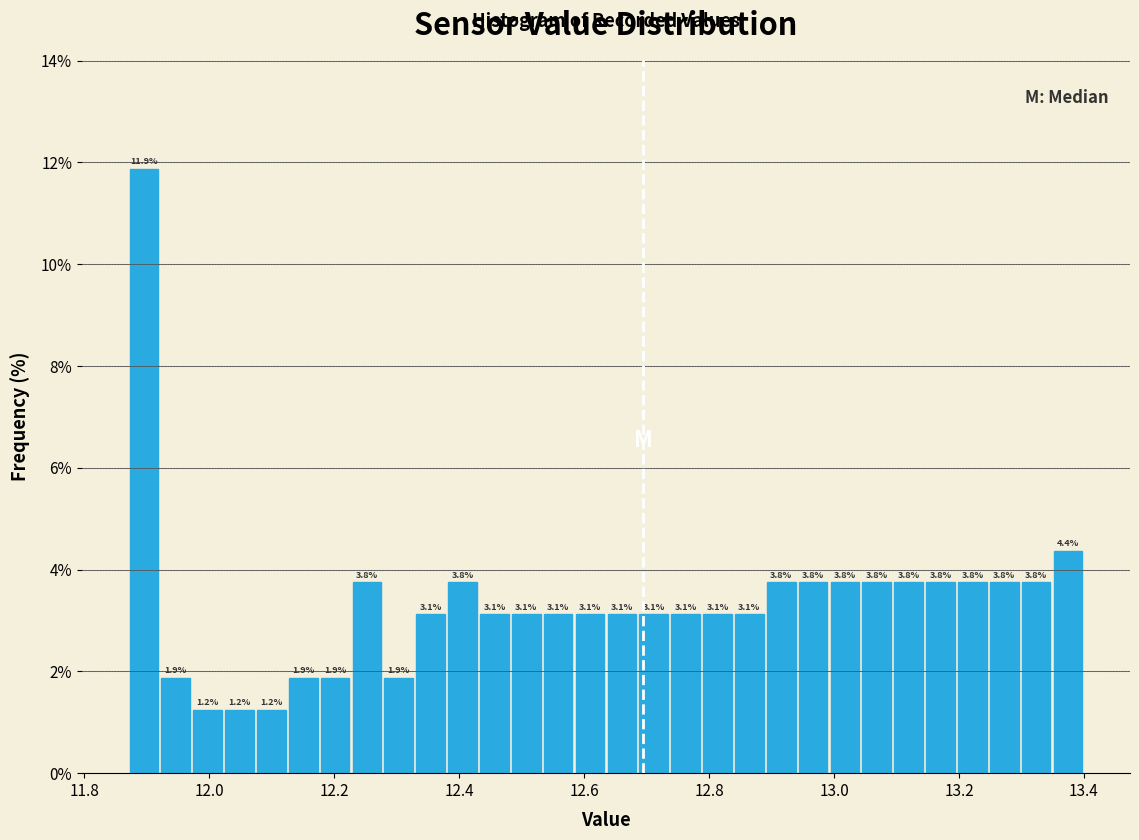

Around what value on the x-axis is the tallest bar? Give the approximate position of its centre, as read against the axis.

11.90